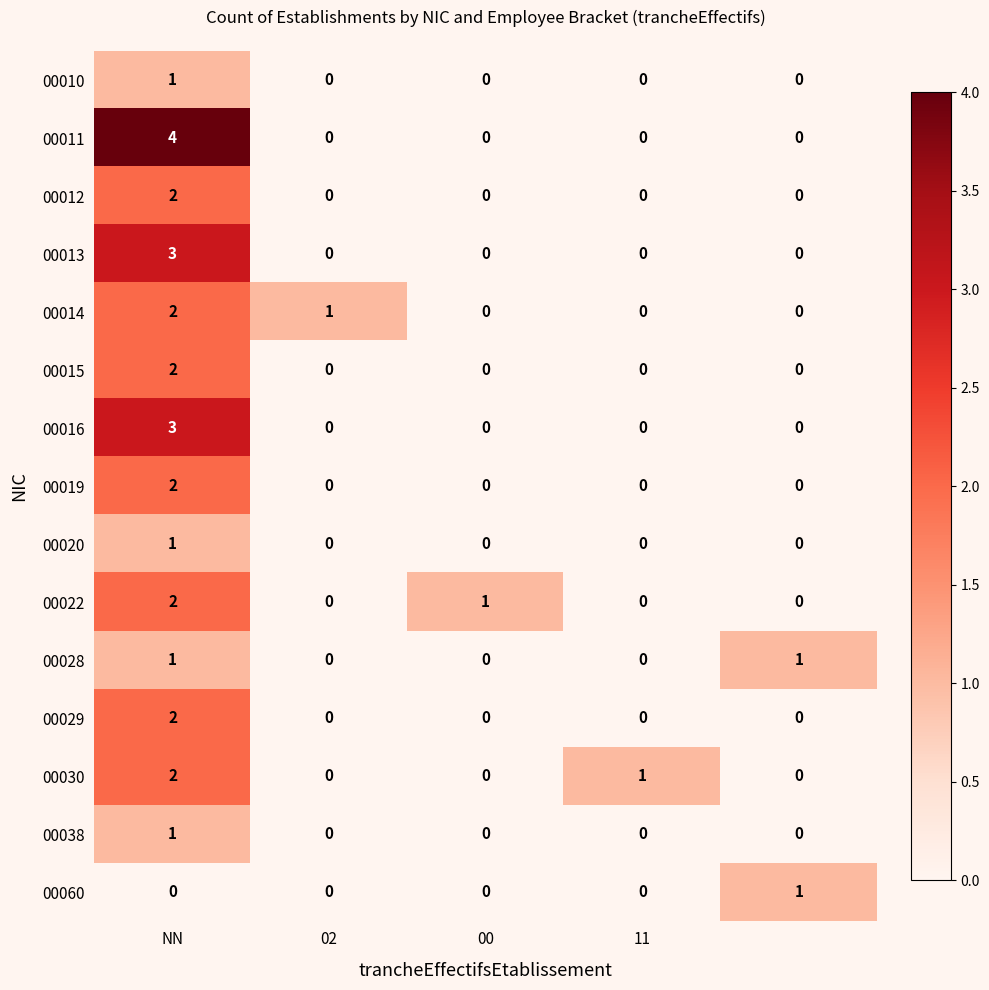

How many series are shown in this chart?

15